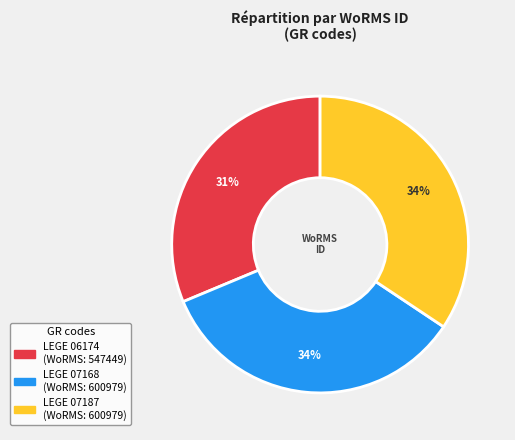

Which has a higher value, LEGE 06174 or LEGE 07168?

LEGE 07168